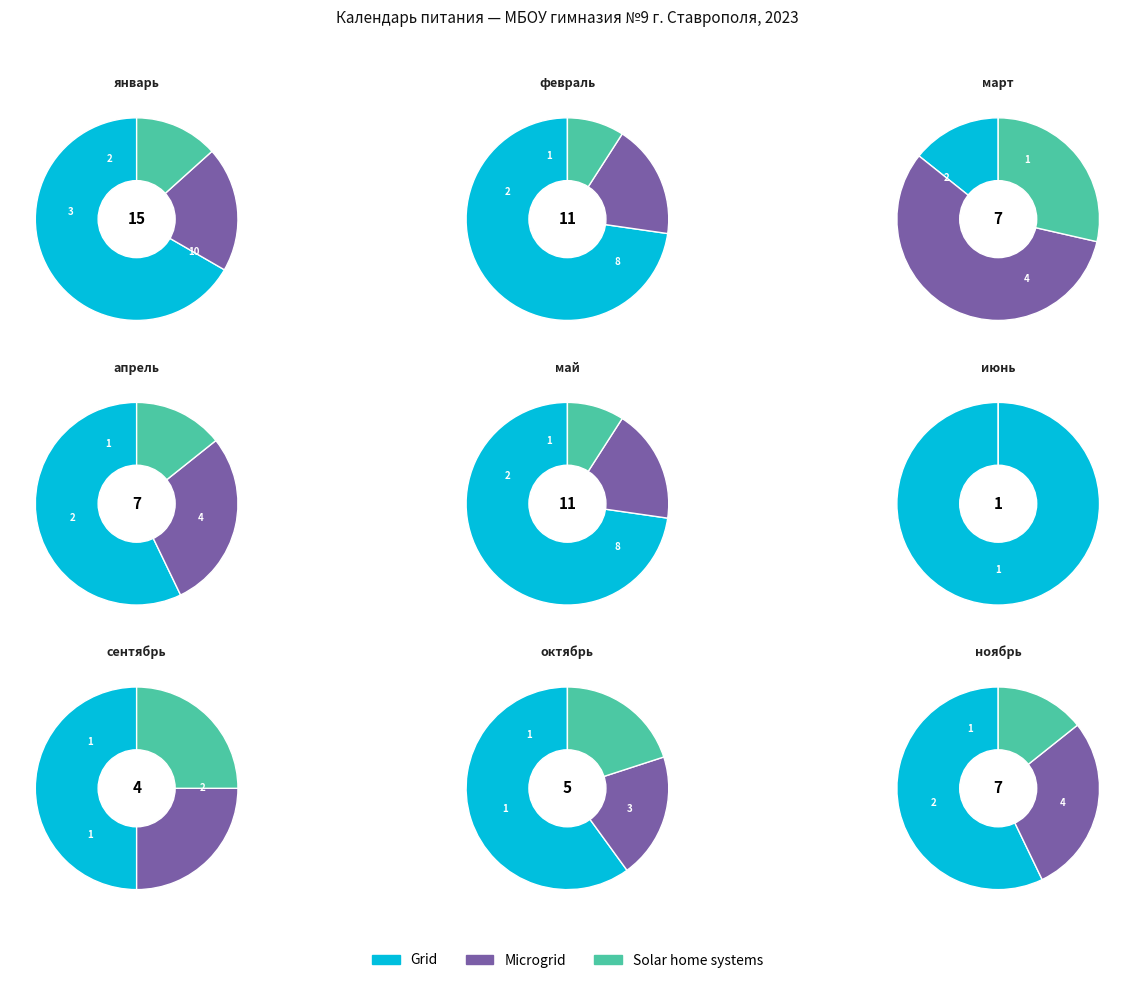

To the nearest percent, what is the average slice percentage?

11%